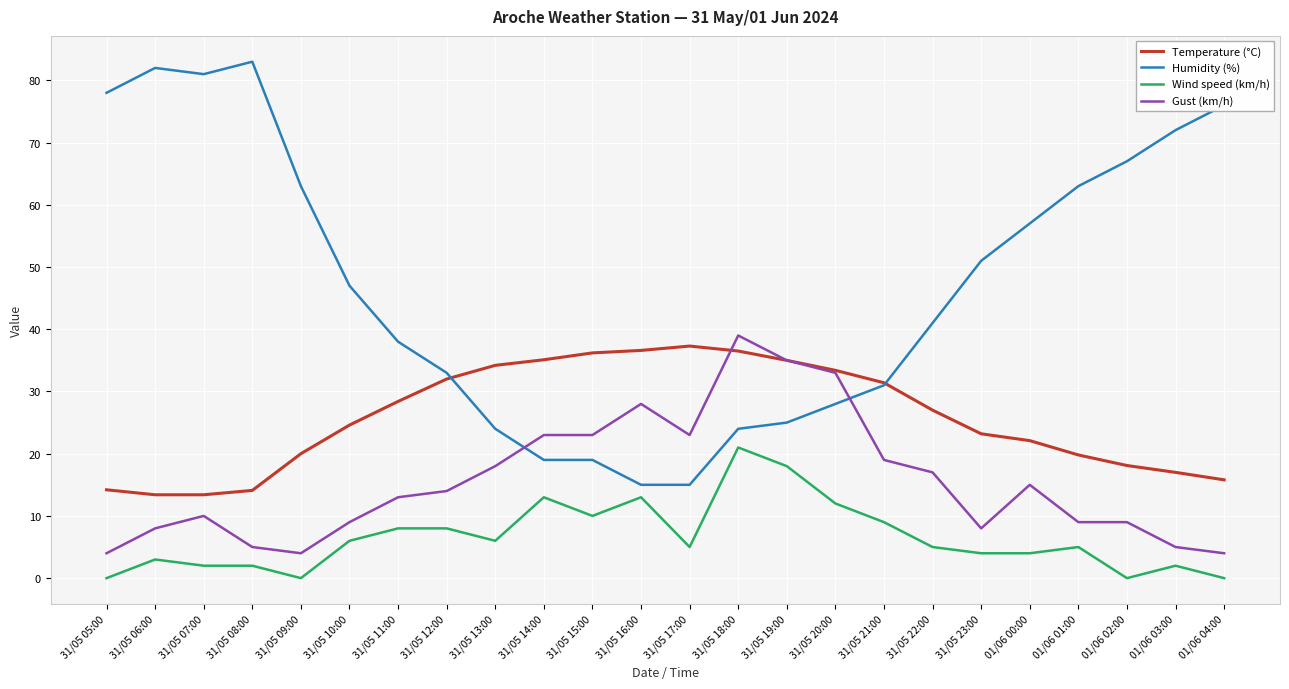

What is the difference between the second highest and second lowest values in the Temperature (°C) series?

23.2